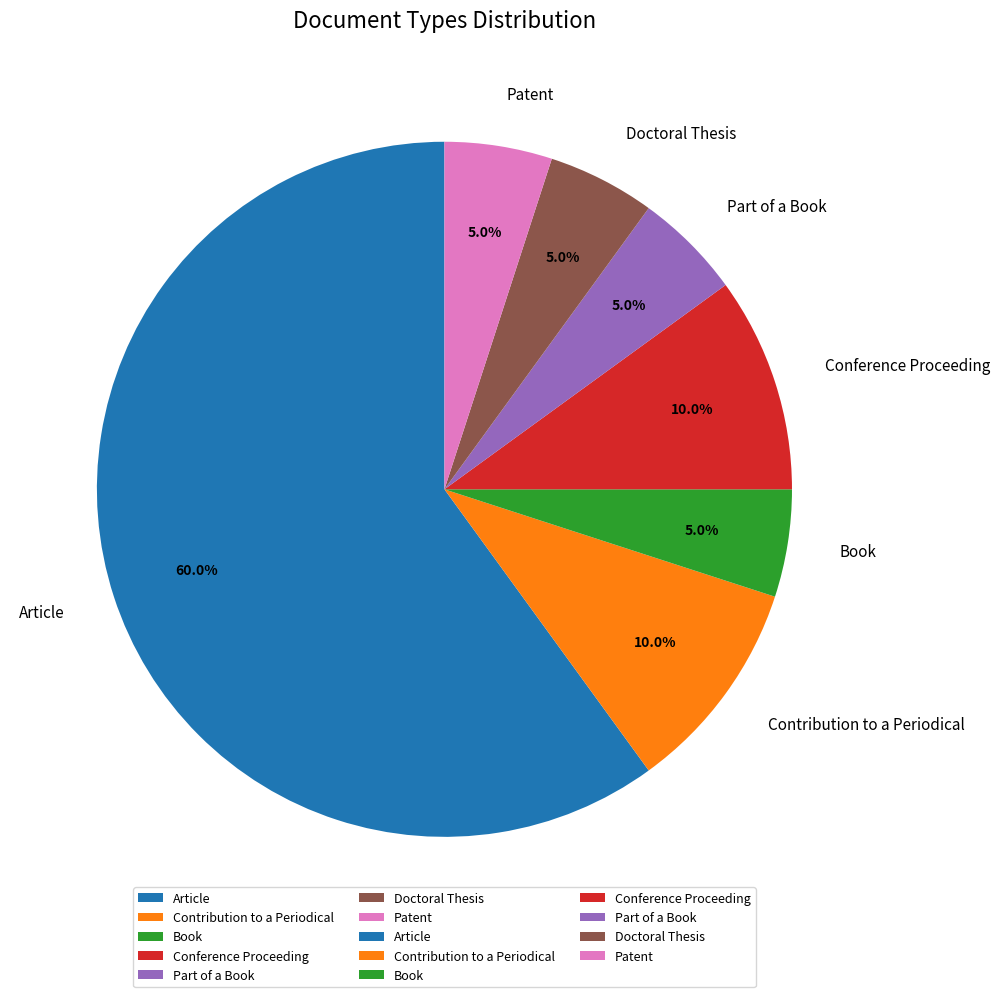

What percentage do Article and Part of a Book together represent?

65.0%